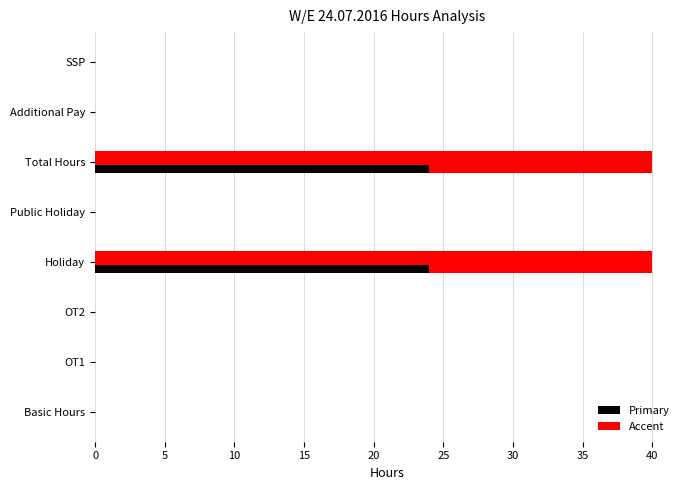

Is it true that Accent equals -11 at 35?

False